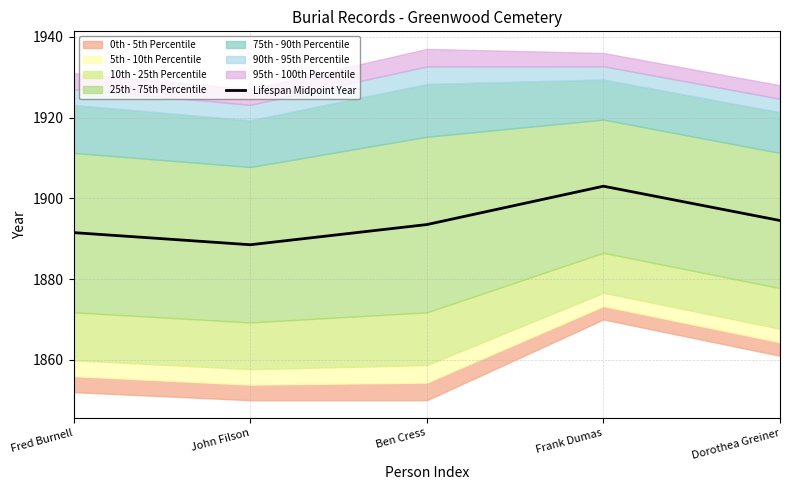

What is the change in value from Fred Burnell to Frank Dumas?

+11.5